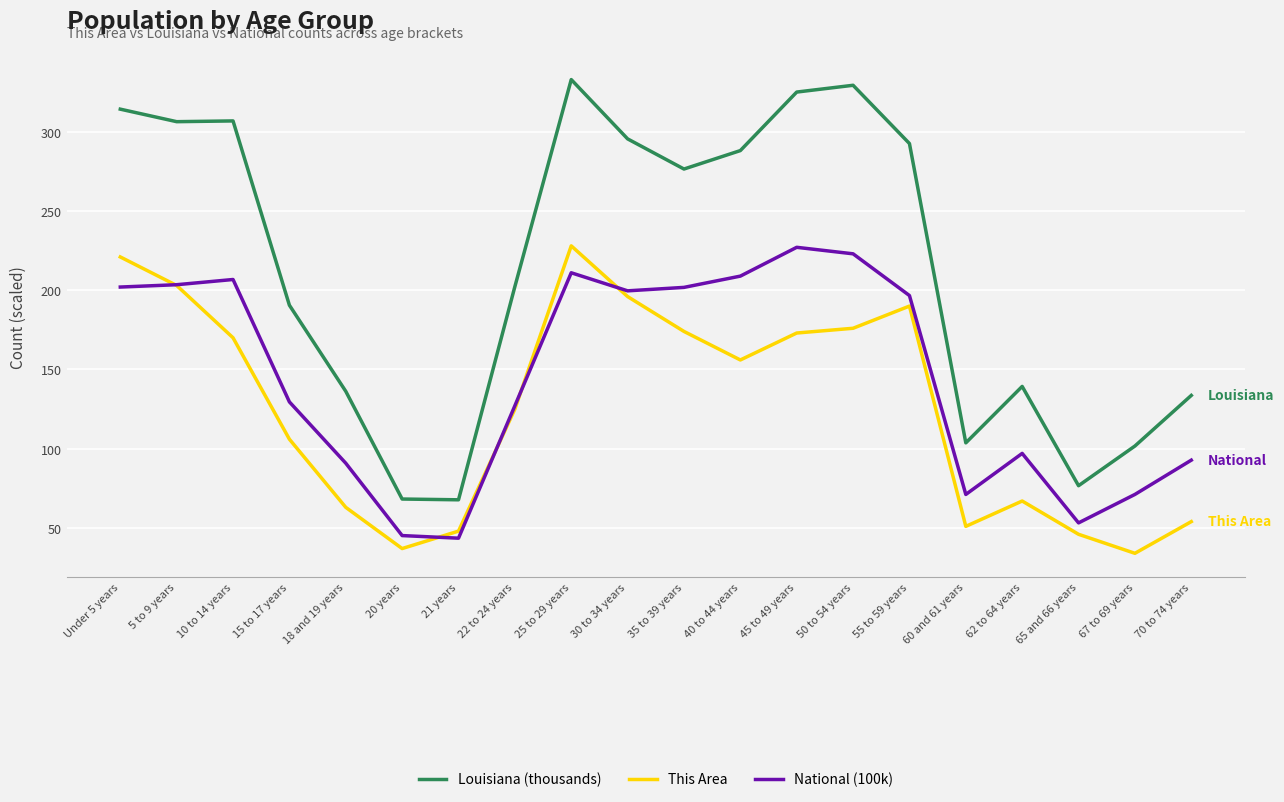

True or false: Louisiana (thousands) has a value of 306.8 at 10 to 14 years.

True